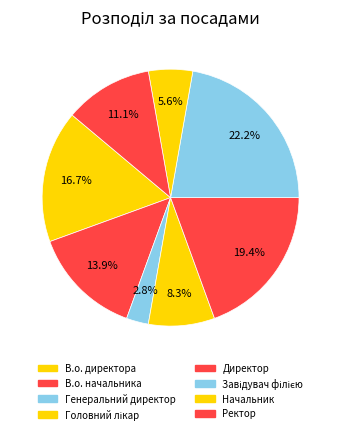

Count the number of slices in the pie.

8